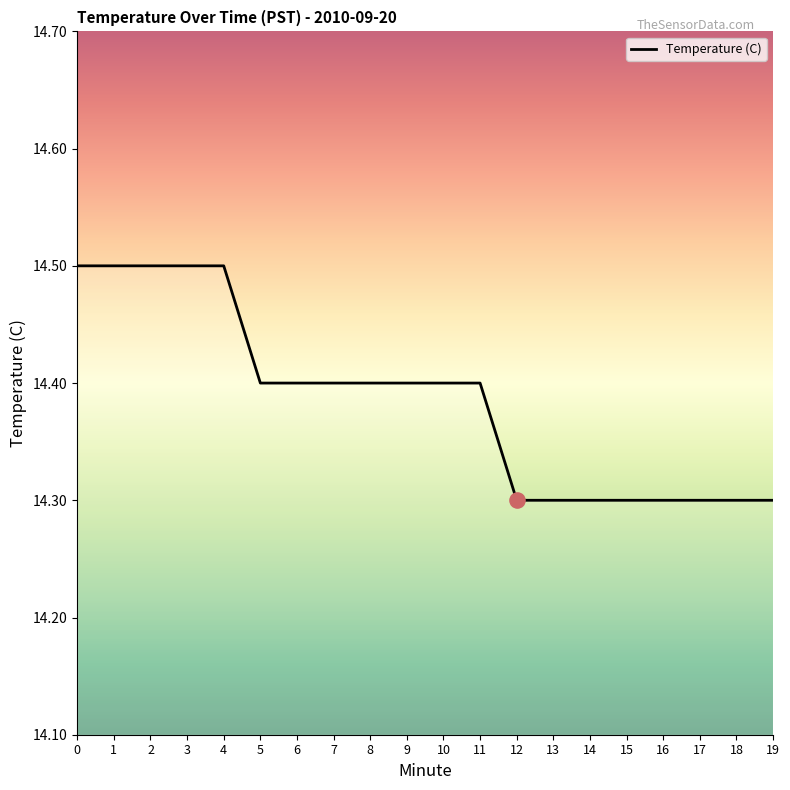

Approximately how many times larger is the value at 18 compared to 14?

1.0